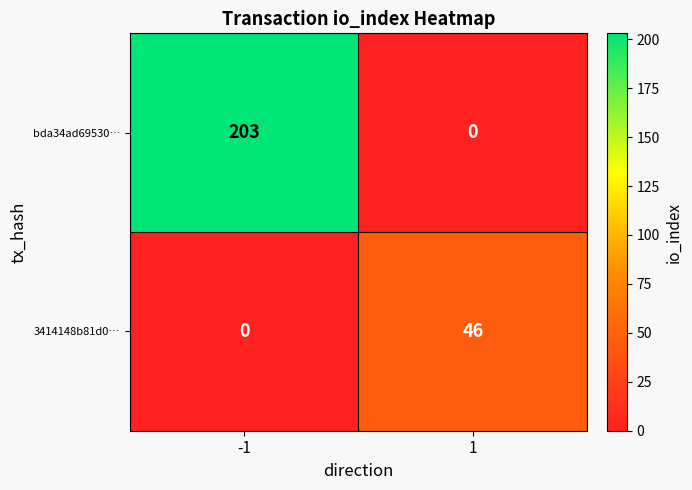

Which series has the widest spread of values?

bda34ad69530…